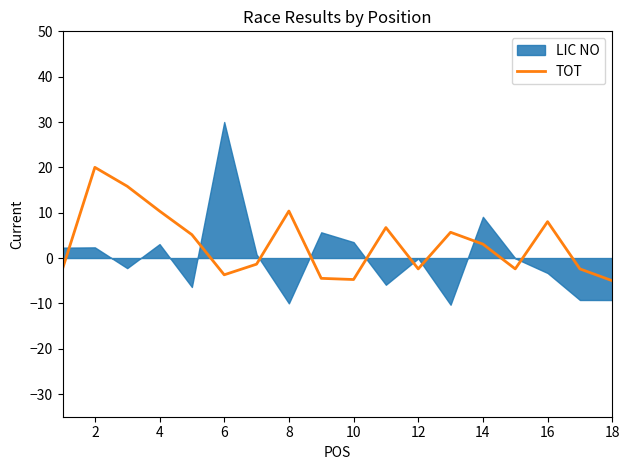

The value of TOT at 18 is -5.0. True or false?

True